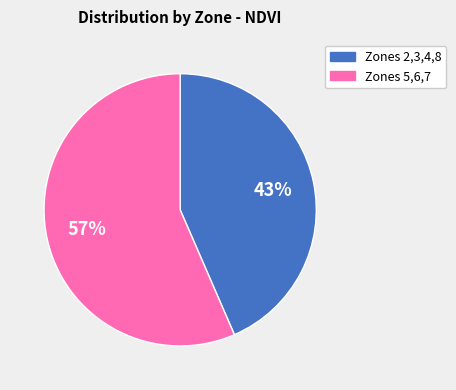

To the nearest percent, what is the average slice percentage?

50%